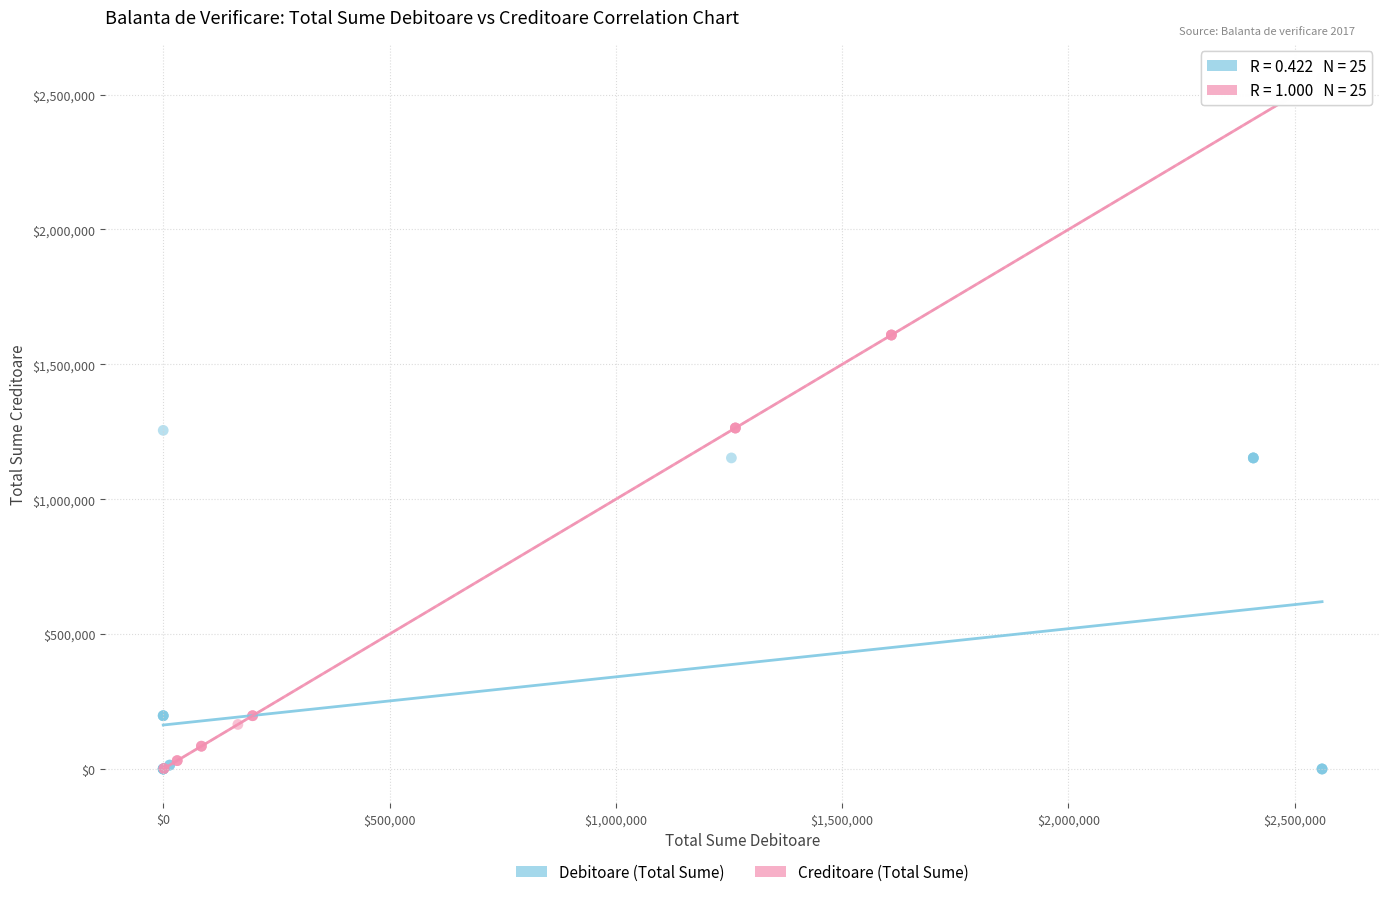

Which series reaches the maximum Y coordinate?

Creditoare (Total Sume)